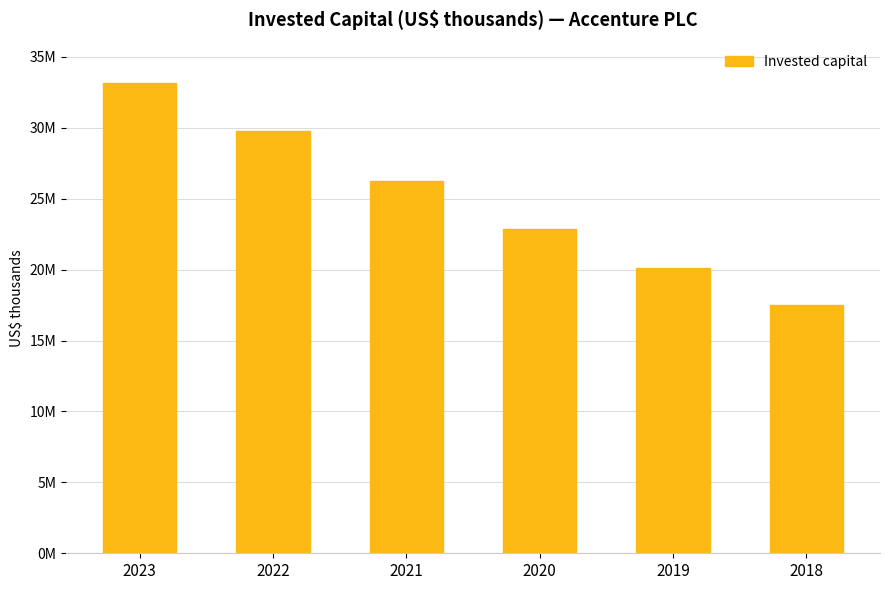

Approximately how many times larger is the value at 2019 compared to 2023?

0.6